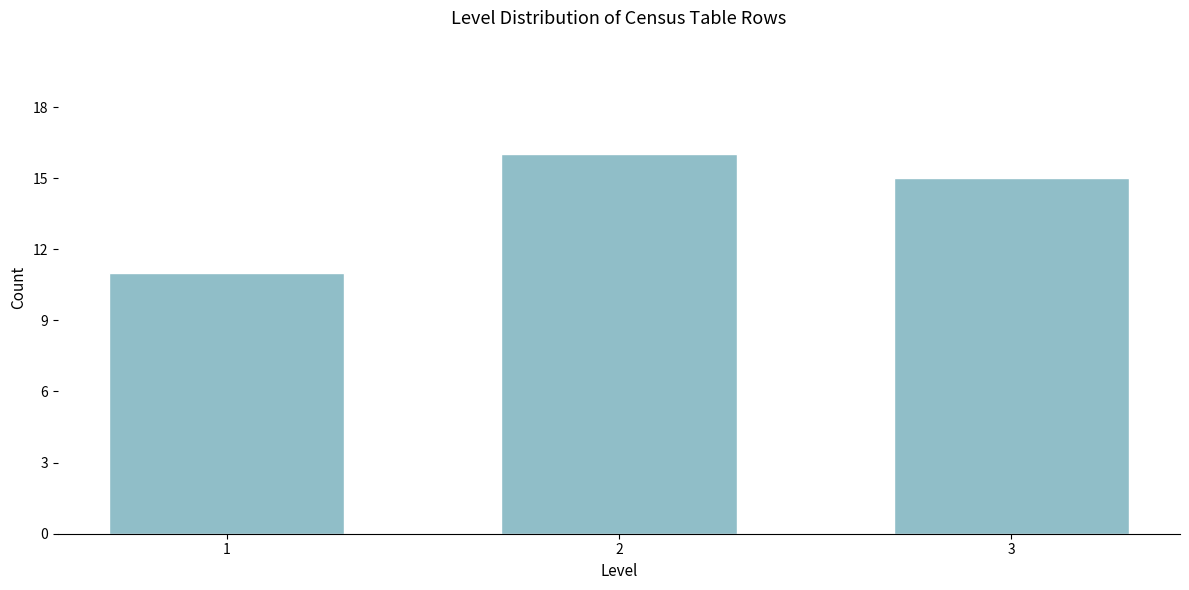

Reading left to right, extract all data points from this chart.

1=11	2=16	3=15